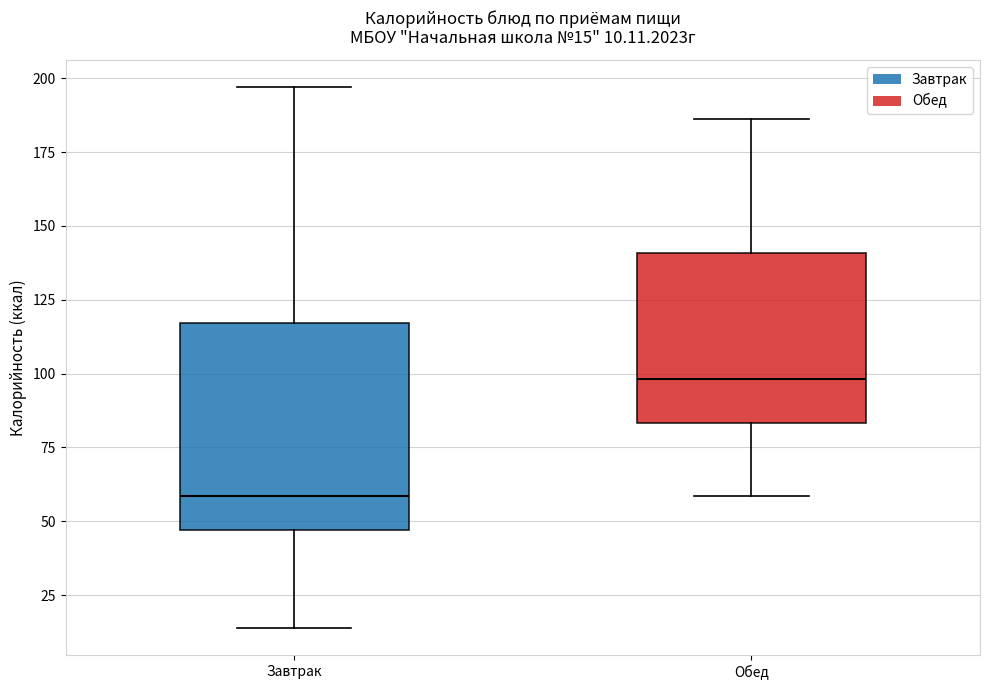

Comparing the boxes themselves (not the whiskers), which one is the tallest?

Завтрак